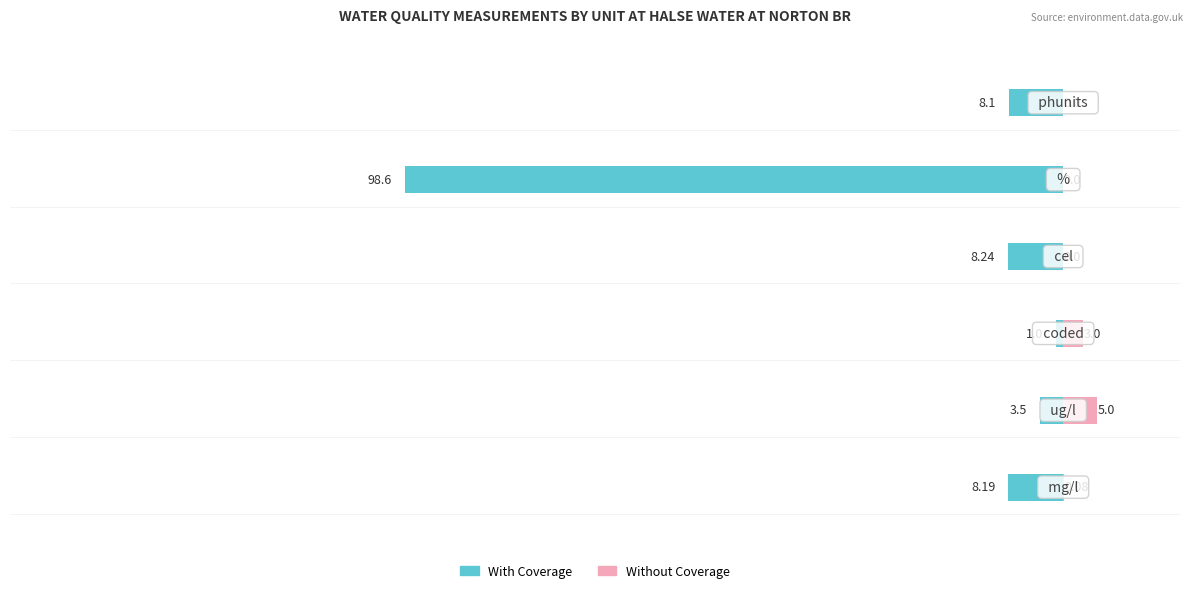

Does the chart contain stacked bars?

No